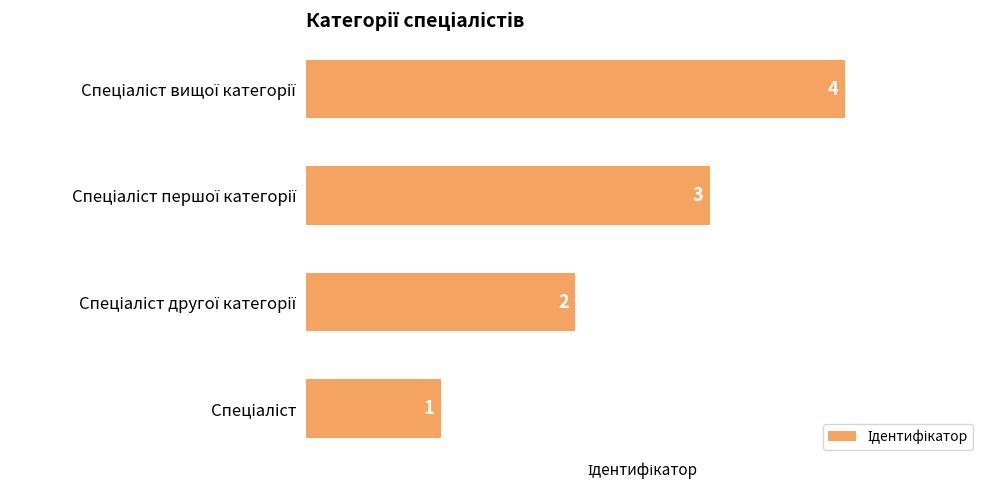

What is the difference between the maximum and minimum values?

3